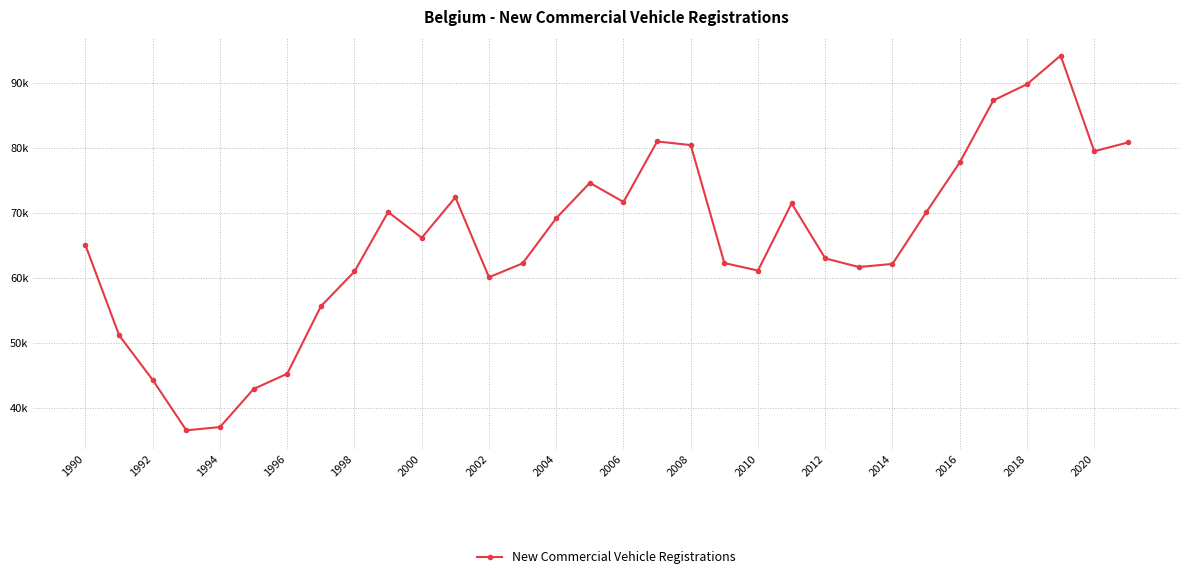

What is the minimum value shown in the chart?

36507